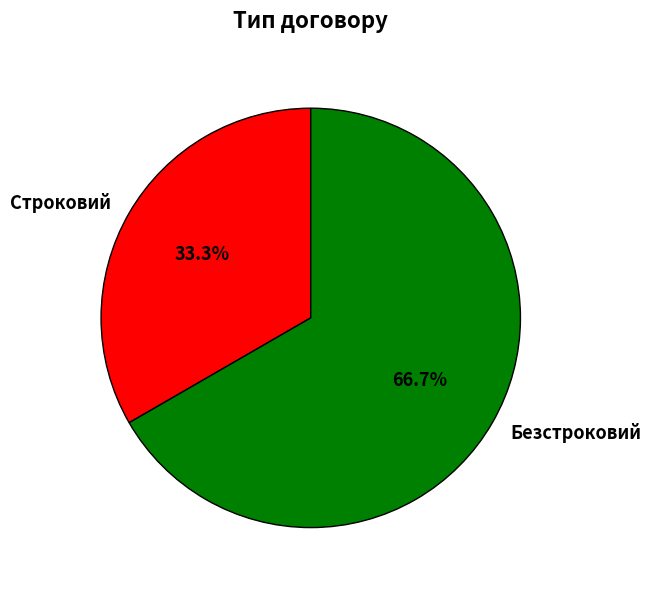

What is the ratio of the value at Строковий to the value at Безстроковий?

0.5